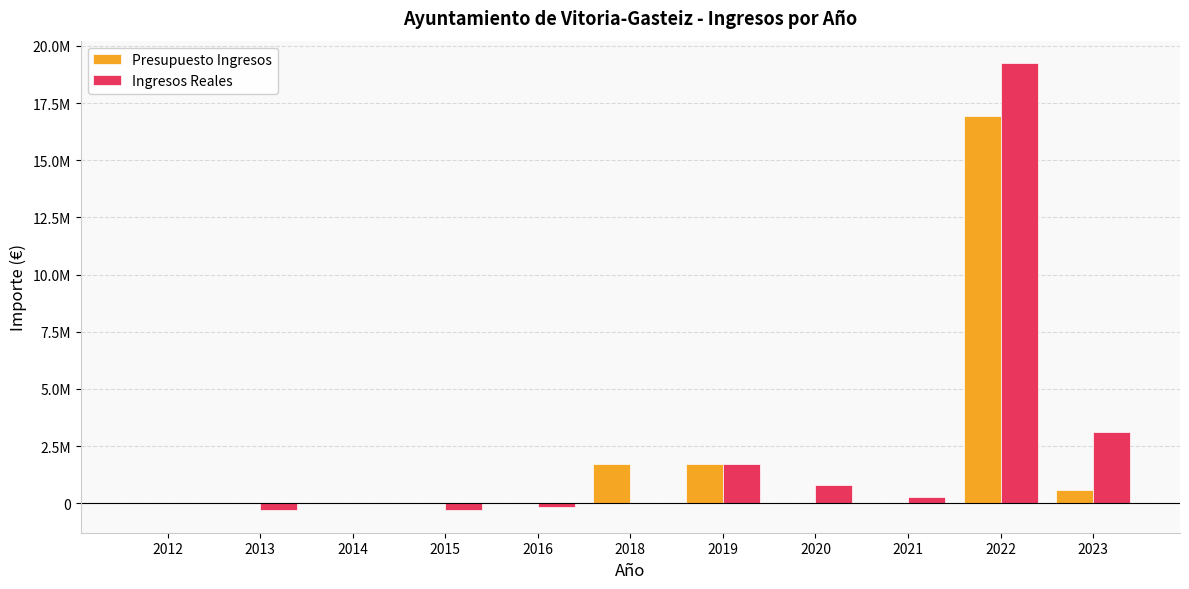

At 2014, list the series in order from largest to smallest.

Presupuesto Ingresos, Ingresos Reales